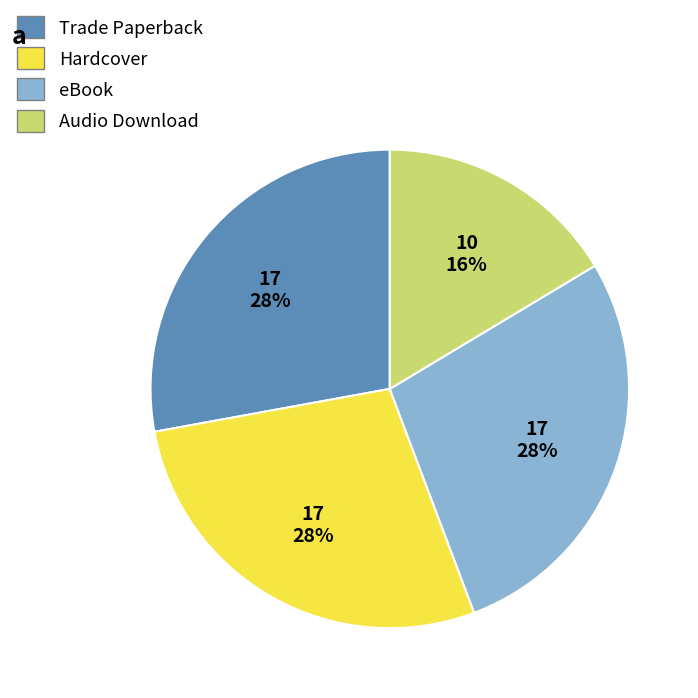

Is it true that Audio Download is 22% of the pie?

False